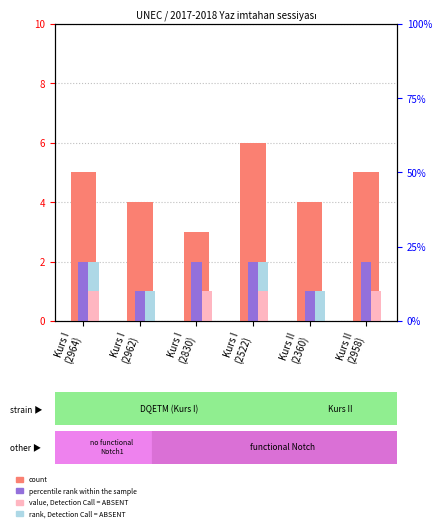

How many values in the rank, Detection Call = ABSENT series are below 1?

2